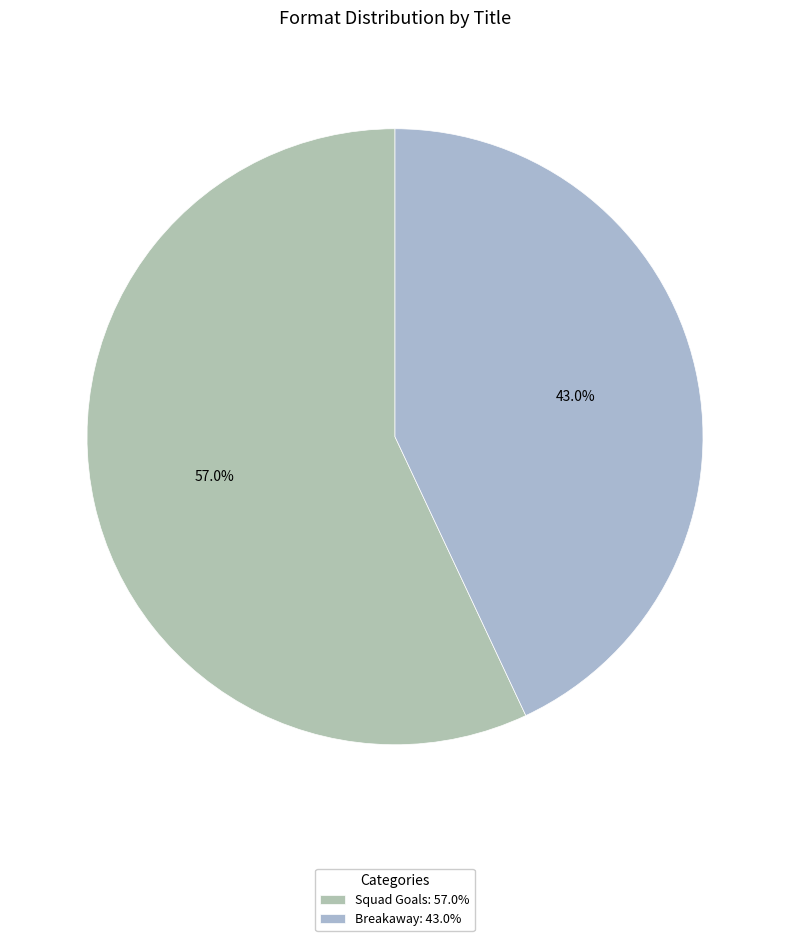

To the nearest percent, what is the average slice percentage?

50%